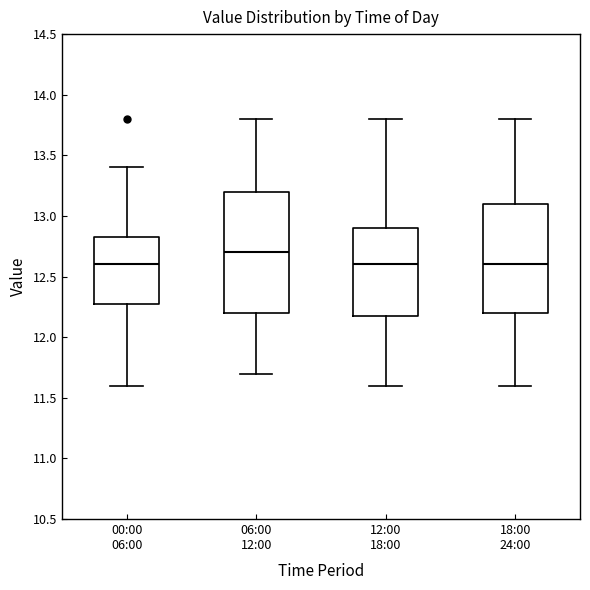

Reading left to right, transcribe this box plot: for each box, give where its median line is, the range the box spans, and where its two whiskers end, as read against the y-axis. The values are not printed on the chart, so give them approximately, as read against the axis.

00:00 06:00: median 12.60, box 12.30 to 12.85, whiskers 11.60 to 13.40
06:00 12:00: median 12.70, box 12.20 to 13.20, whiskers 11.70 to 13.80
12:00 18:00: median 12.60, box 12.20 to 12.90, whiskers 11.60 to 13.80
18:00 24:00: median 12.60, box 12.20 to 13.10, whiskers 11.60 to 13.80